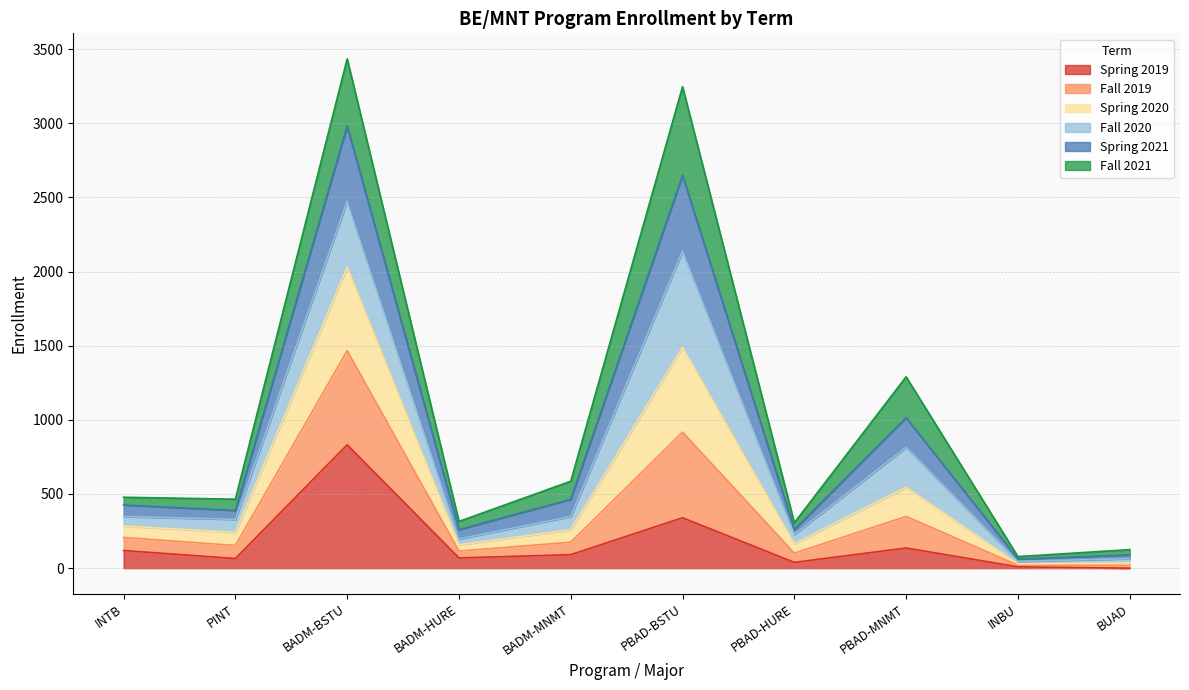

True or false: Spring 2019 and Spring 2021 intersect in this chart.

False